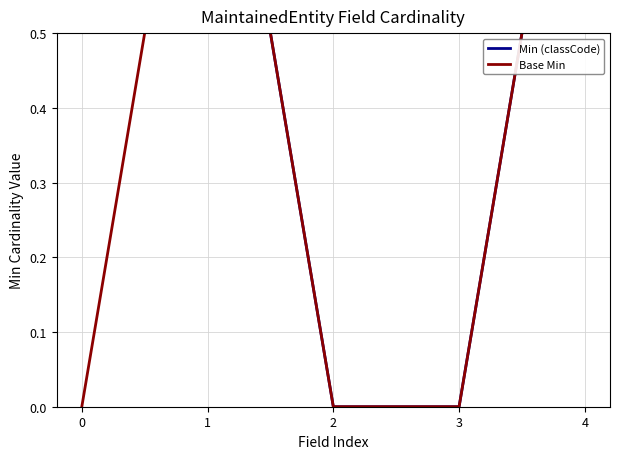

How many lines are shown in the chart?

2